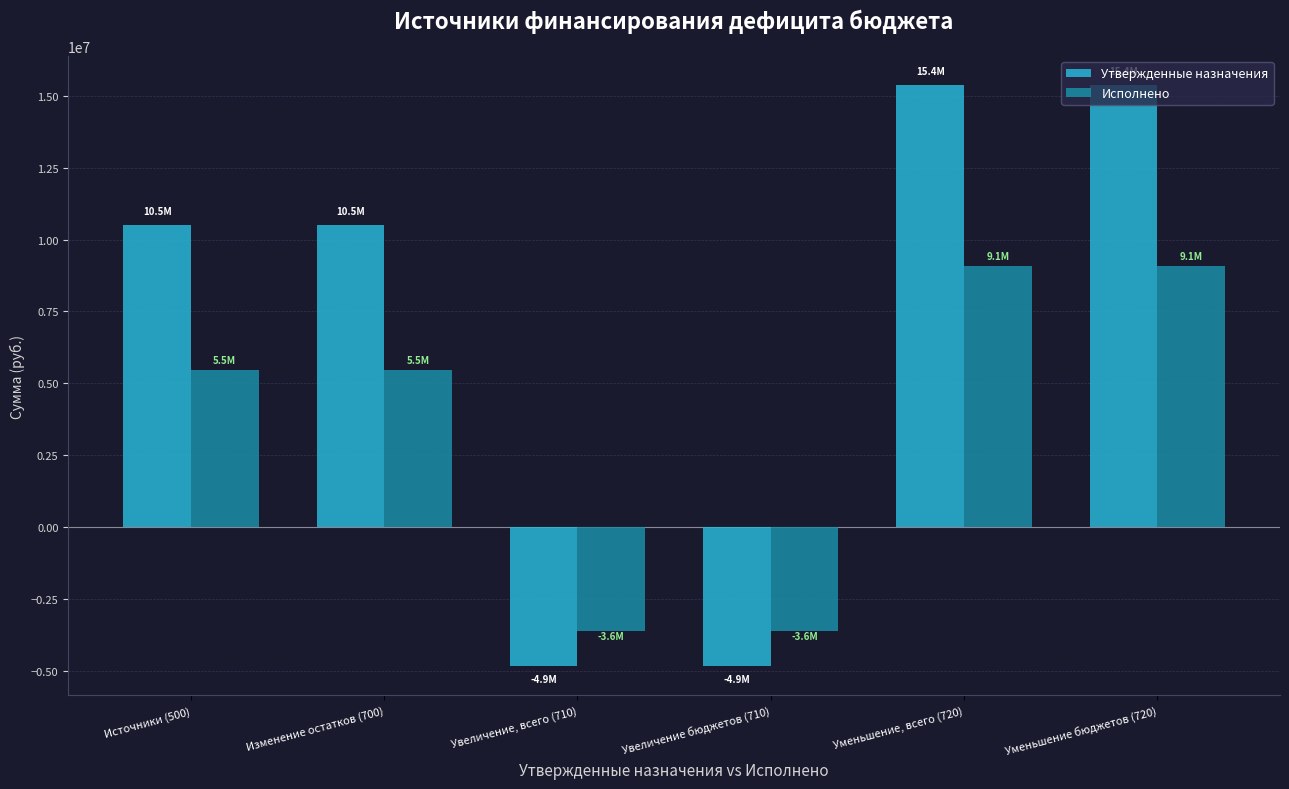

Which series has the largest range (max minus min)?

Утвержденные назначения